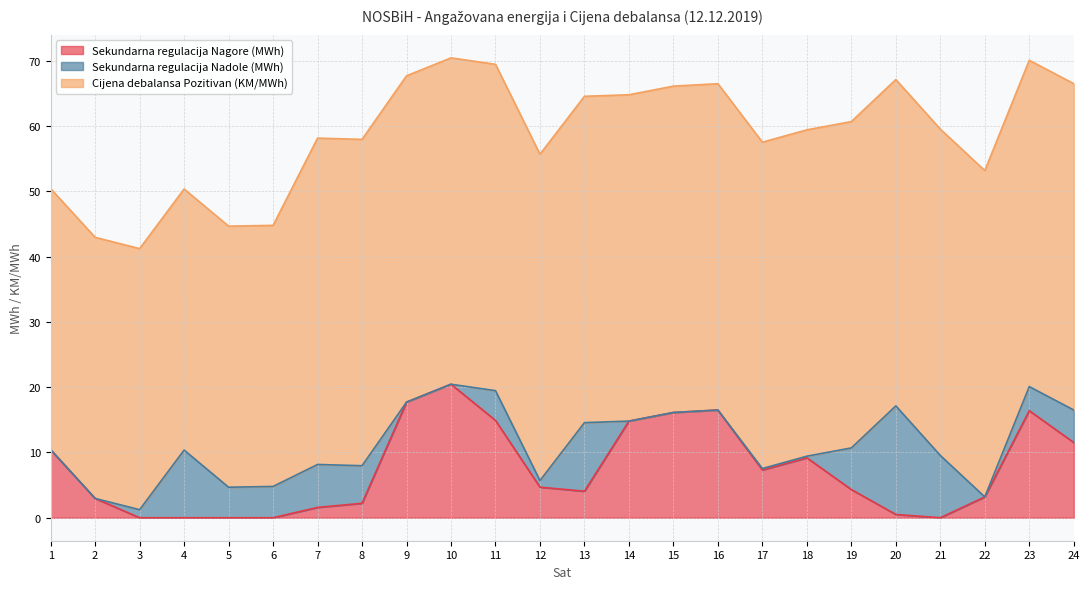

What is the sum of the Sekundarna regulacija Nadole (MWh) values at 21 and 2?

9.5